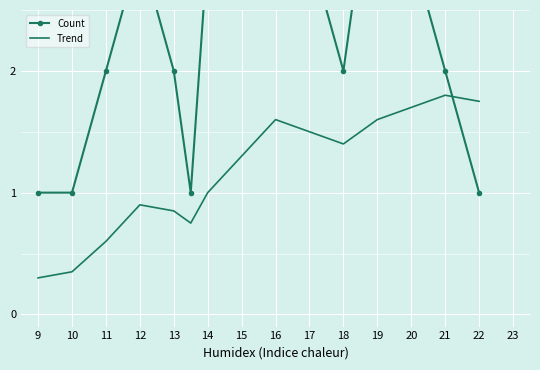

At which label is Count closest to 3?

12